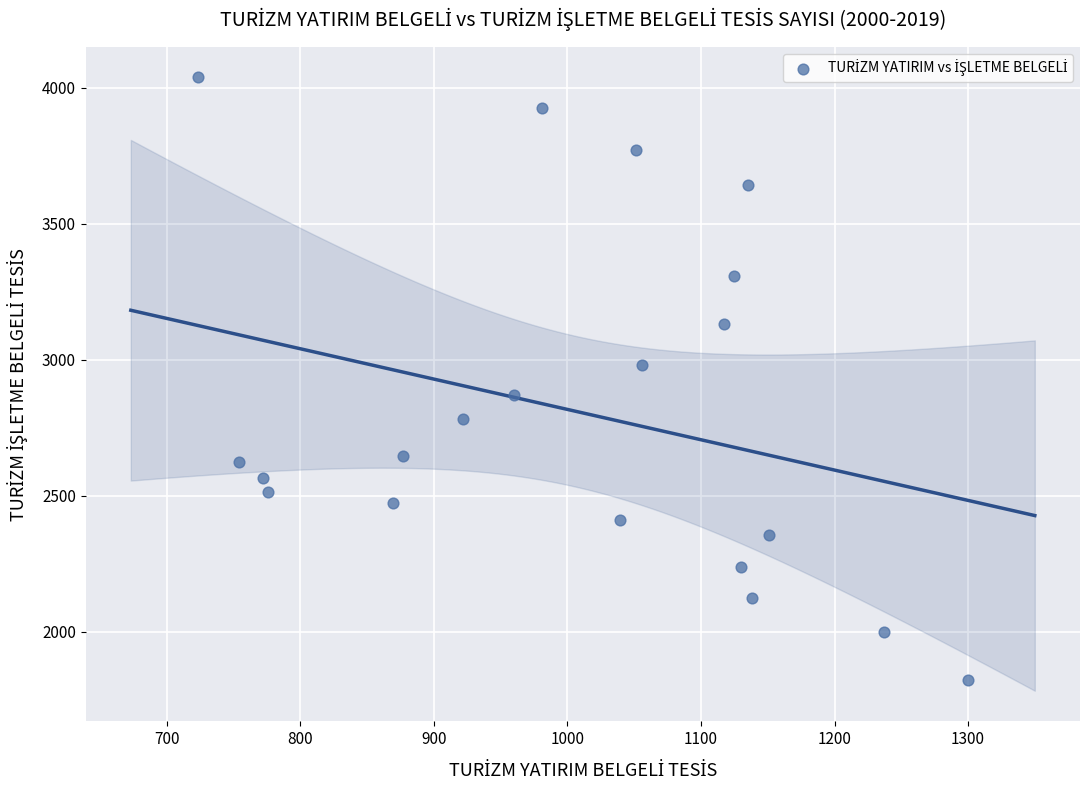

What is the range of X values (max minus min)?

577